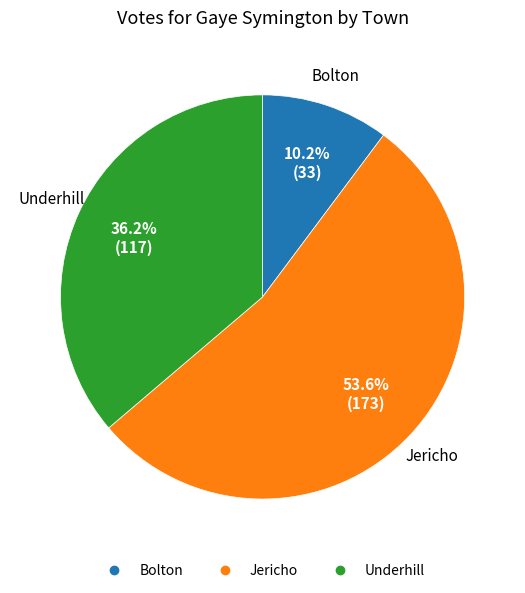

To the nearest percent, what percentage of the pie is Bolton?

10%